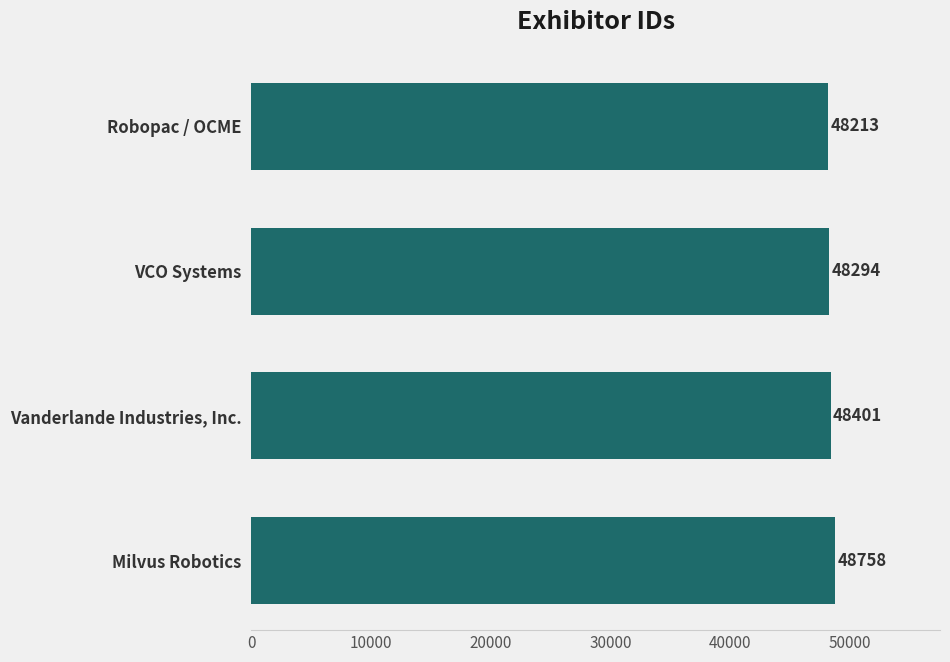

What is the sum of all values?

193666